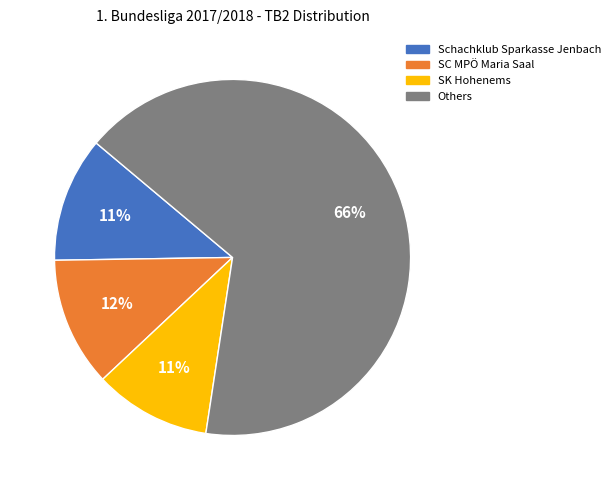

Which category has the biggest portion of the pie?

Others